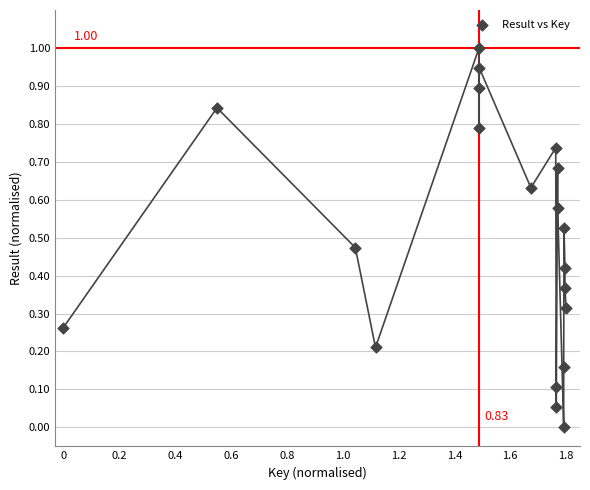

What is the range of X values (max minus min)?

1800.0